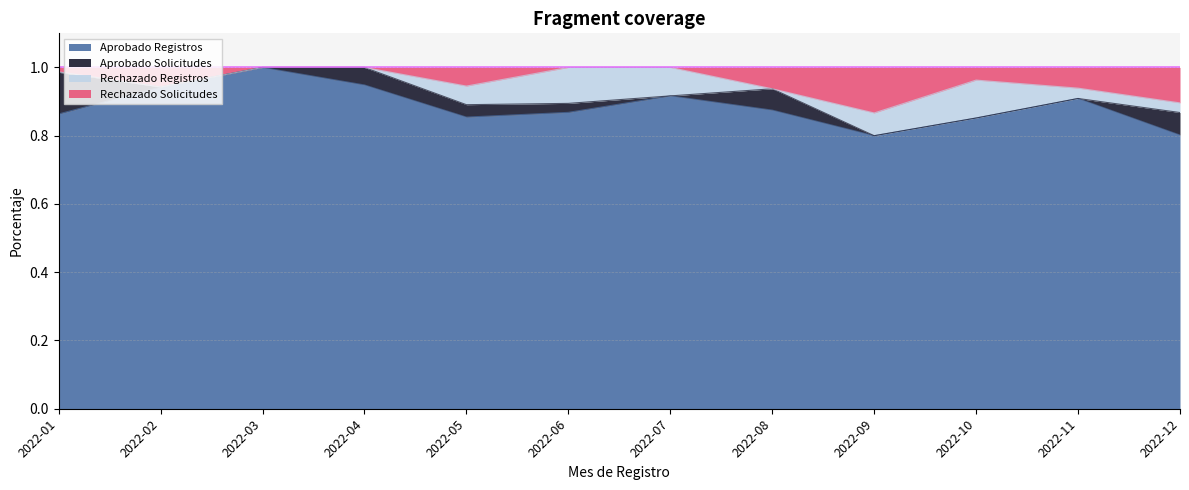

What is the value of the Aprobado Registros point at the 1st from the left?

0.9